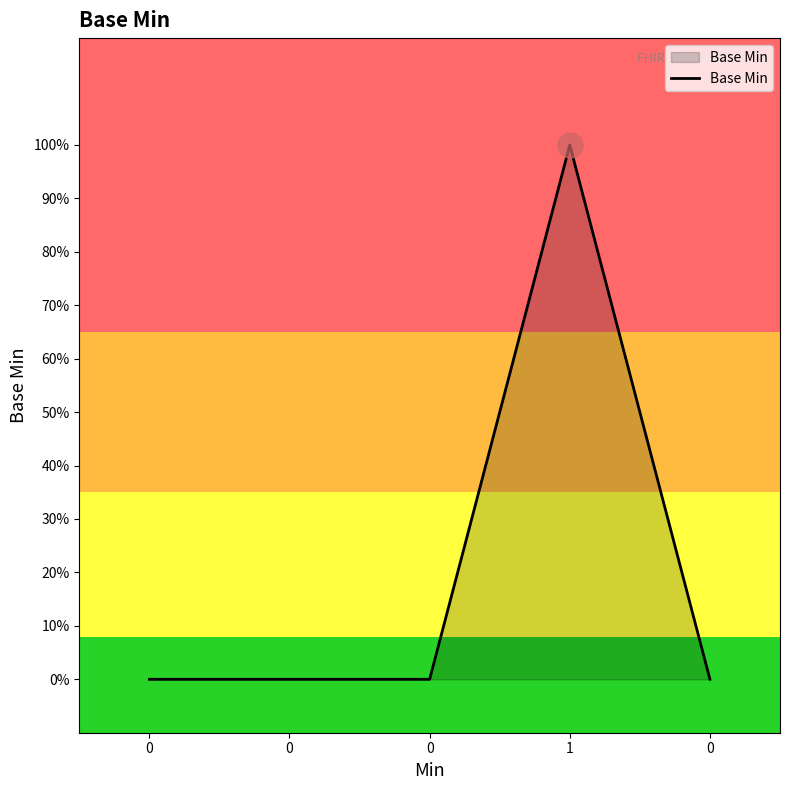

Does the chart have visible grid lines?

No